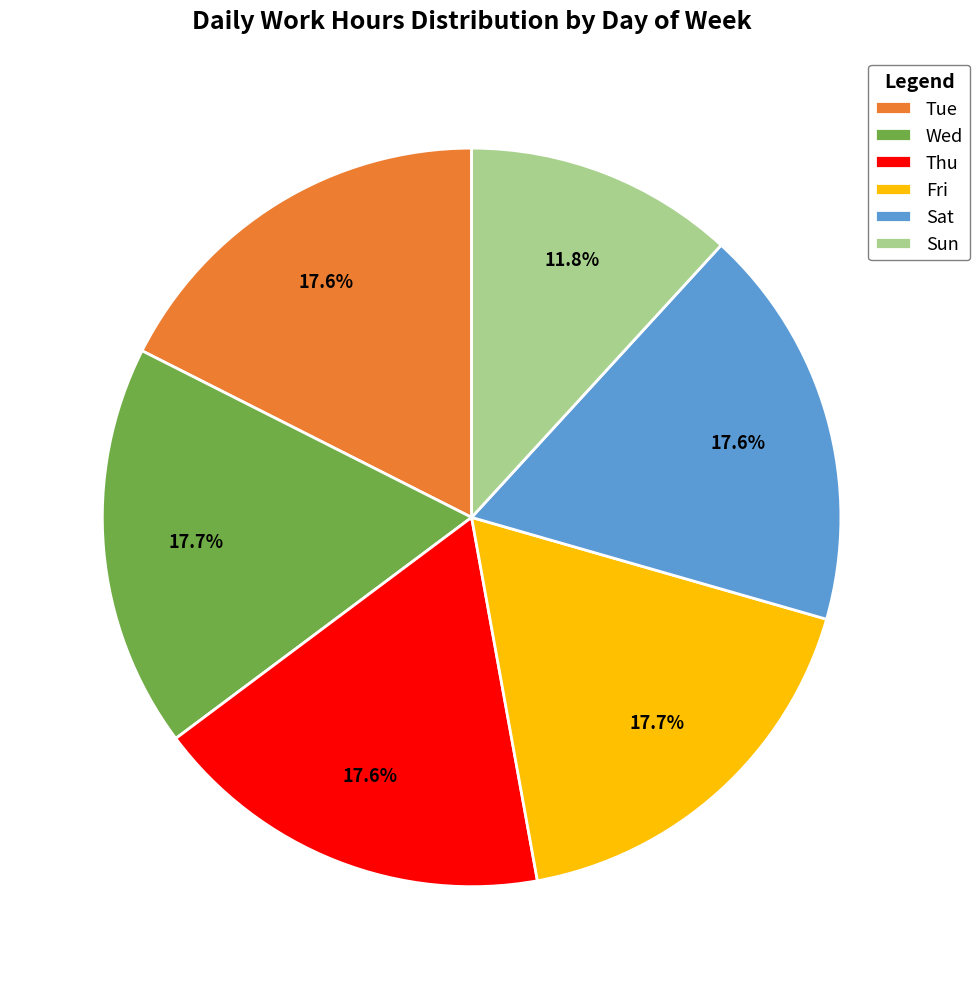

Is it true that Sat is 26% of the pie?

False